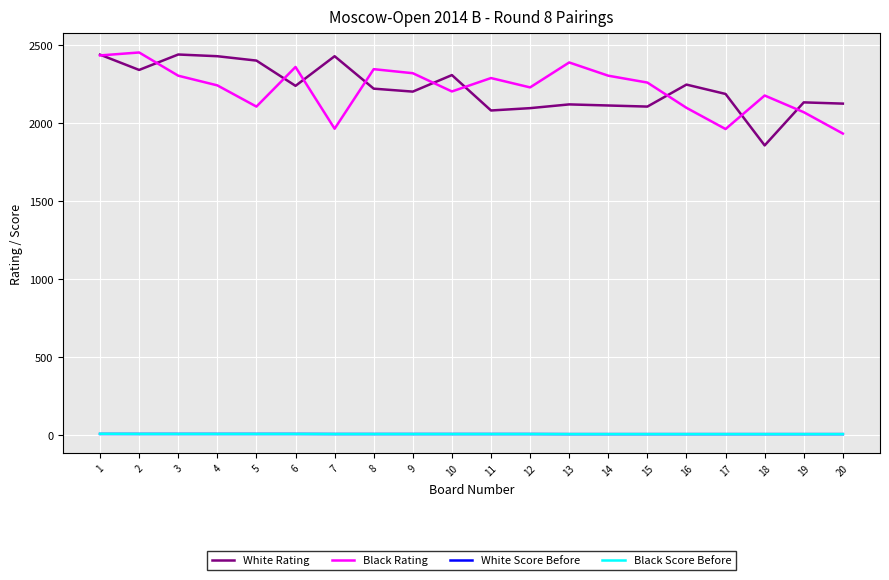

True or false: Black Rating and White Score Before cross at least once.

False